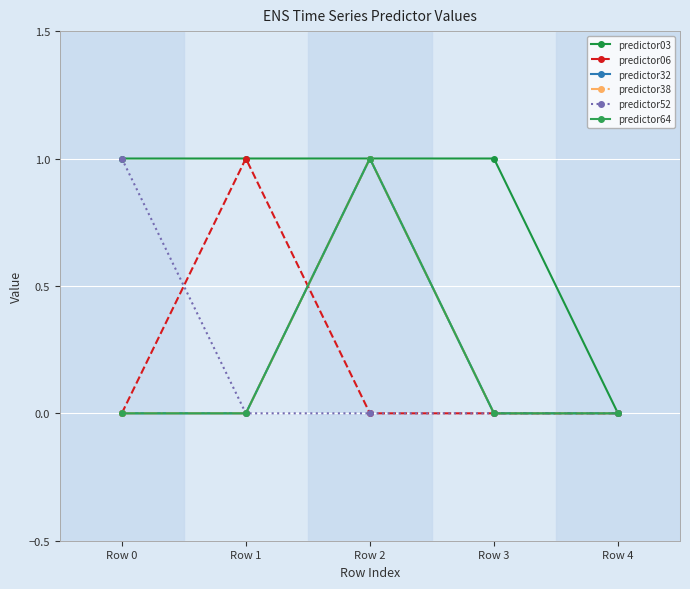

Which series has the largest total across all categories?

predictor03